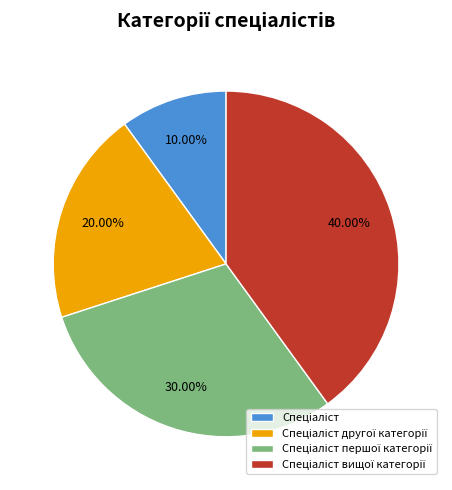

Is there a majority slice in this chart?

No